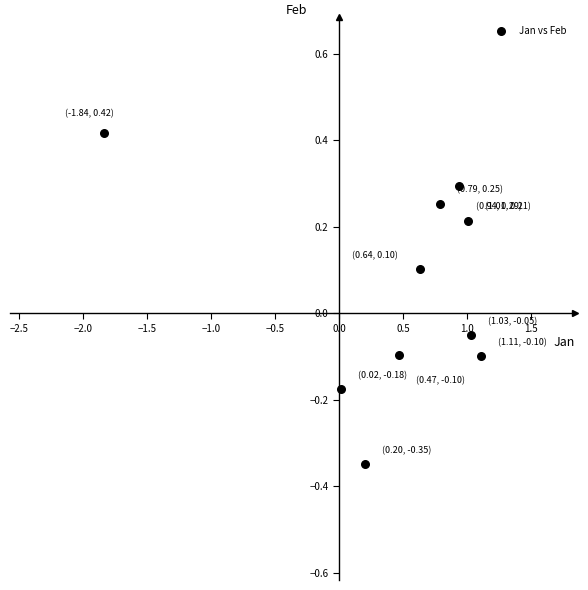

What is the range of Y values (max minus min)?

0.8